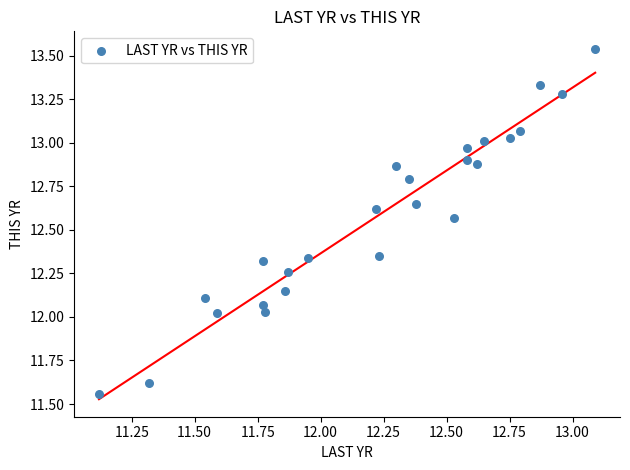

What is the range of Y values (max minus min)?

2.0